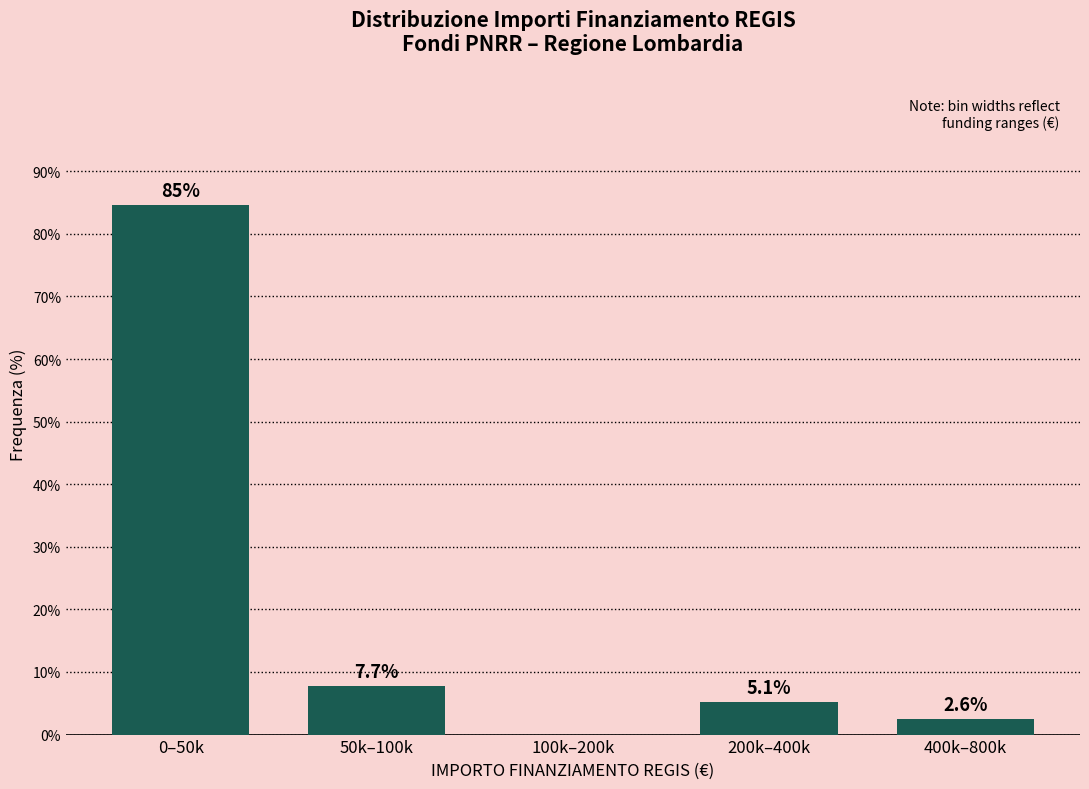

Where does the data first go above 5?

0–50k